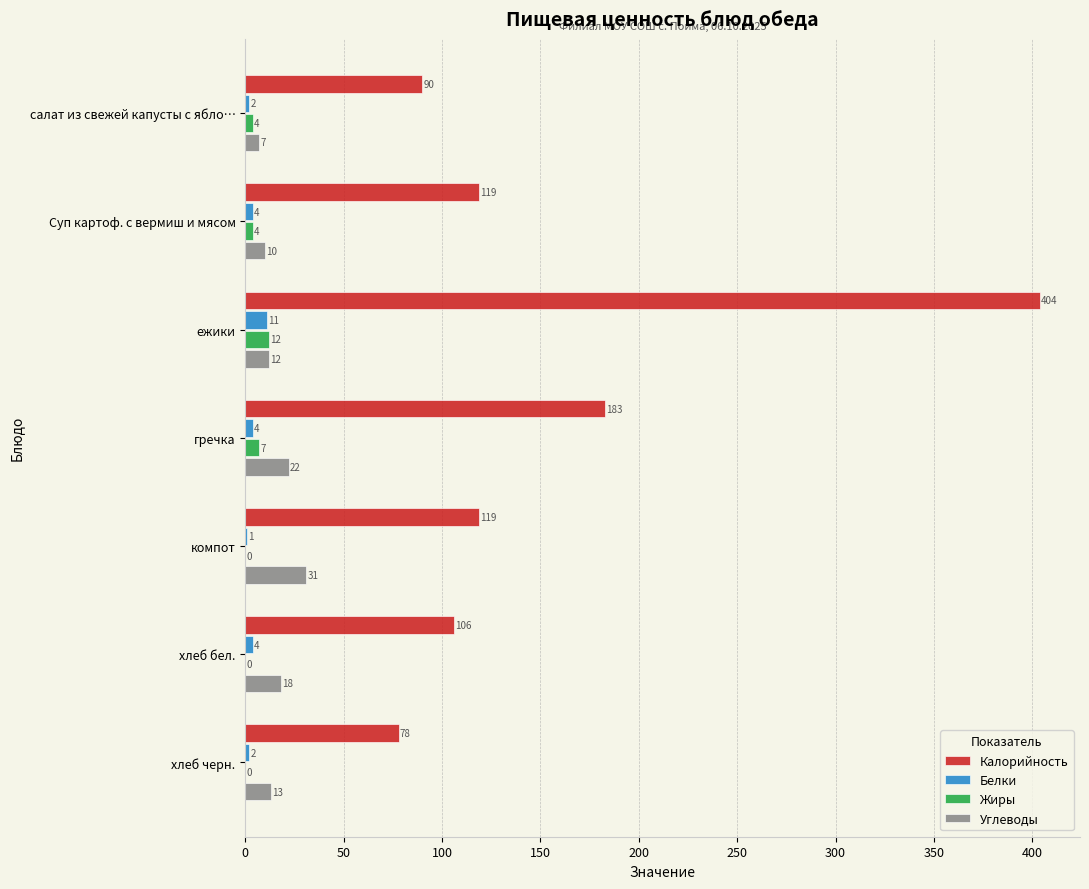

What is the highest value of the Белки series?

11